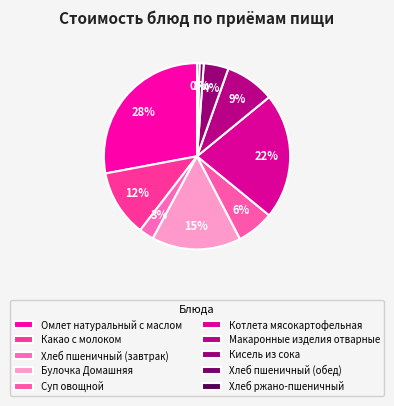

To the nearest percent, what is the difference between the largest and smallest slice percentages?

28%